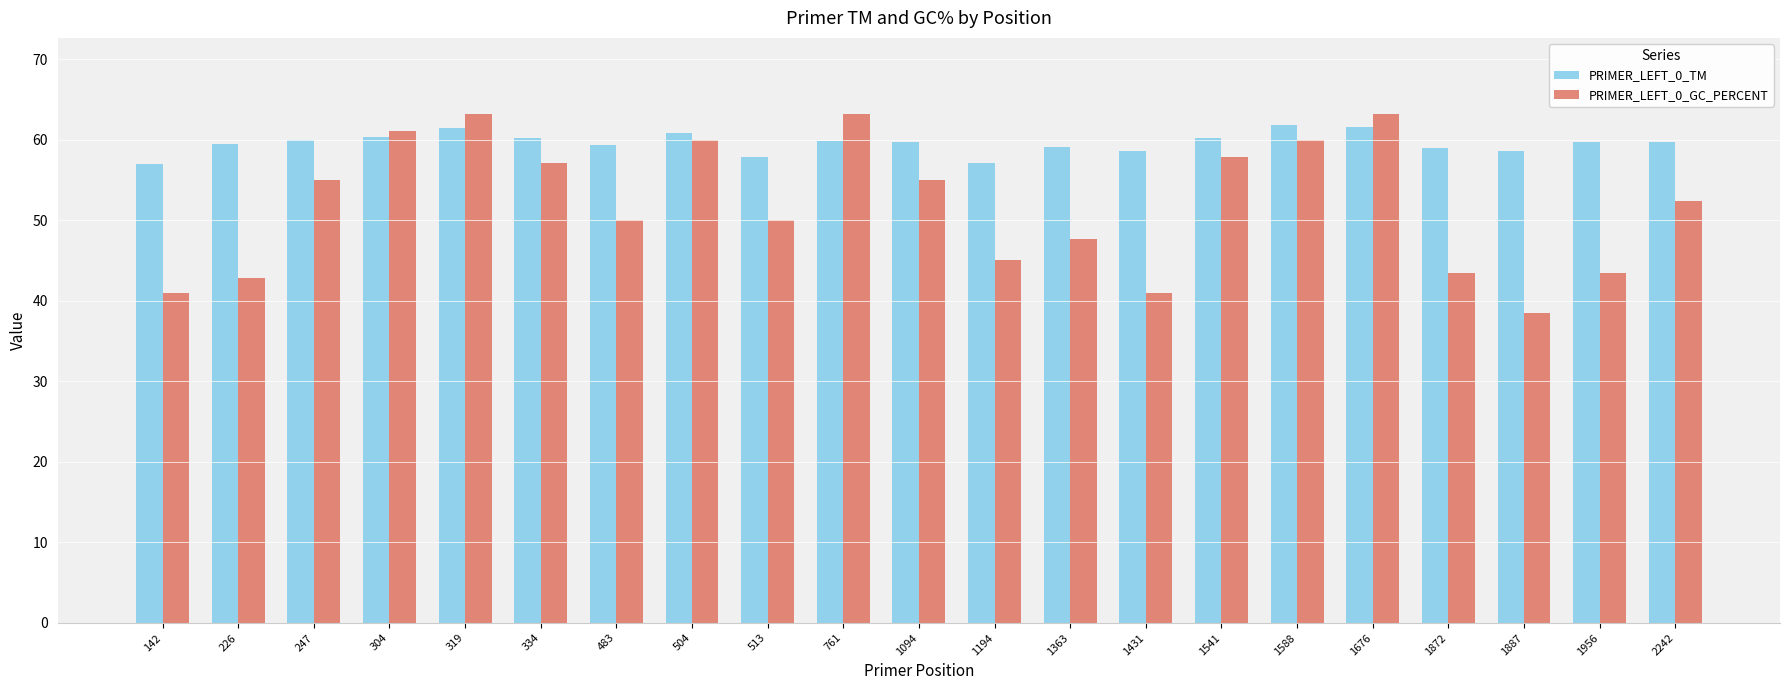

What is the total value across all series at 761?

123.0